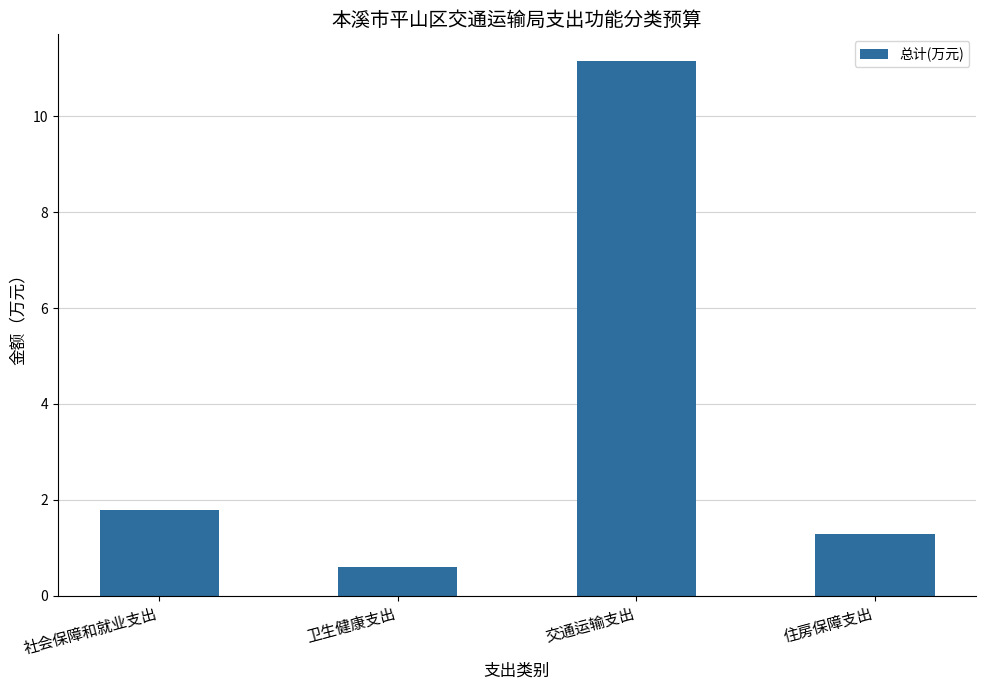

Reading right to left, transcribe all the data shown in this chart.

1.3	11.2	0.6	1.8